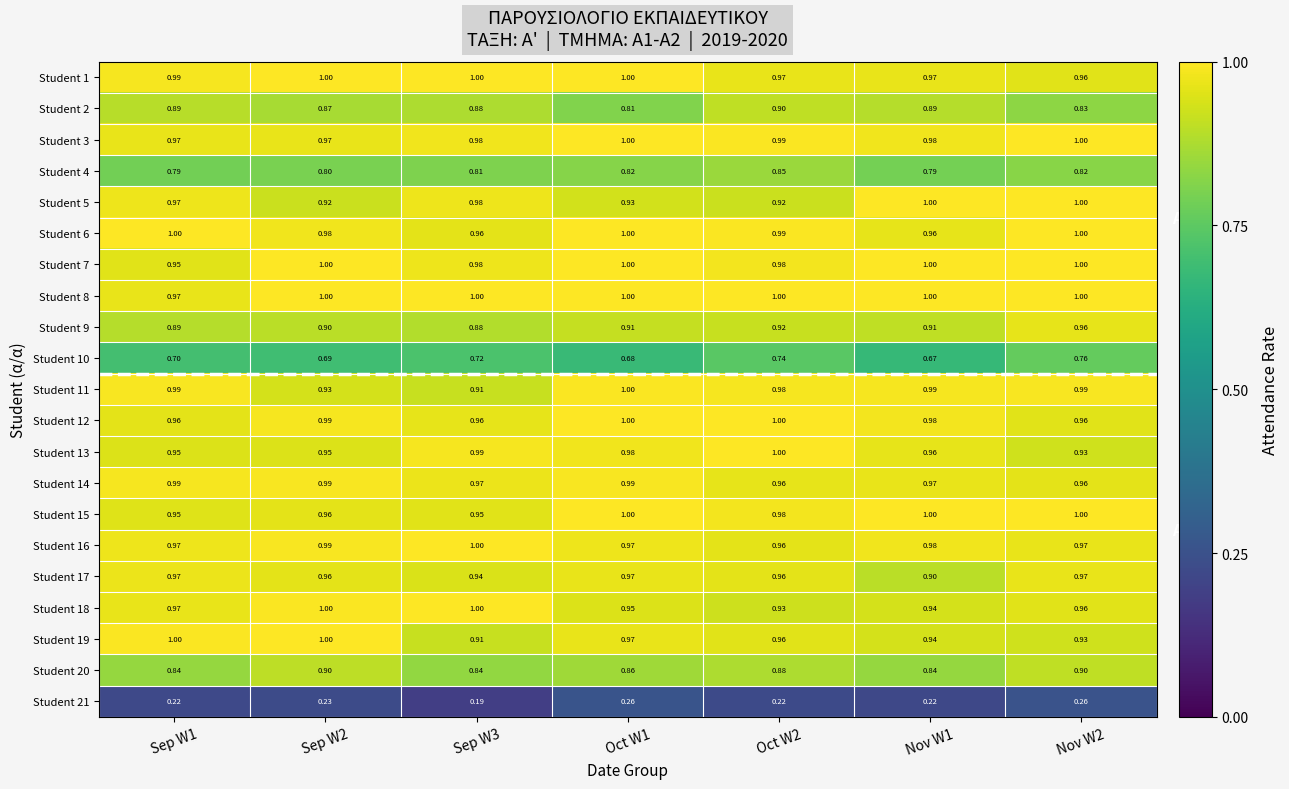

Is the value of Student 7 at Oct W1 greater than the value of Student 2 at Sep W3?

Yes